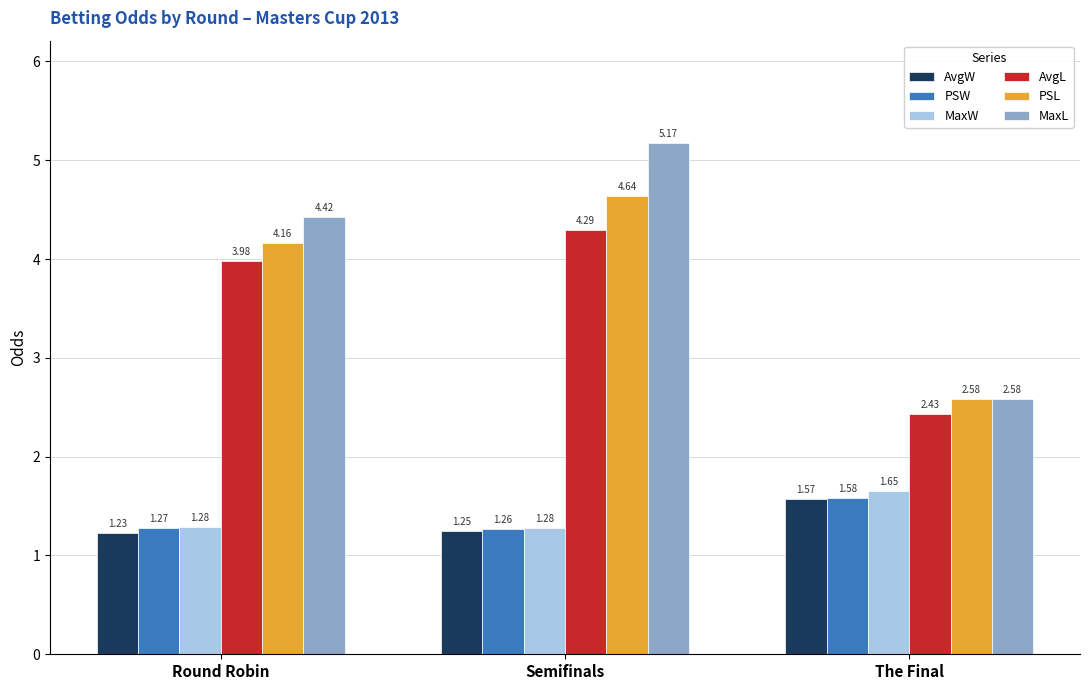

What is the label of the 2nd bar from the left?

Semifinals